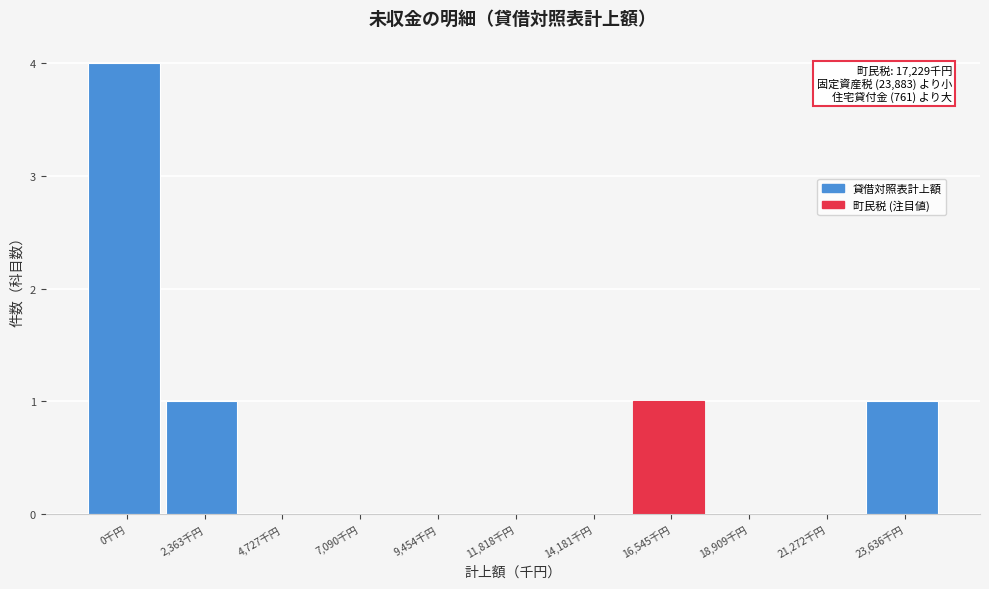

Reading right to left, extract all data points from this chart.

23,636千円=1	21,272千円=0	18,909千円=0	16,545千円=1	14,181千円=0	11,818千円=0	9,454千円=0	7,090千円=0	4,727千円=0	2,363千円=1	0千円=4